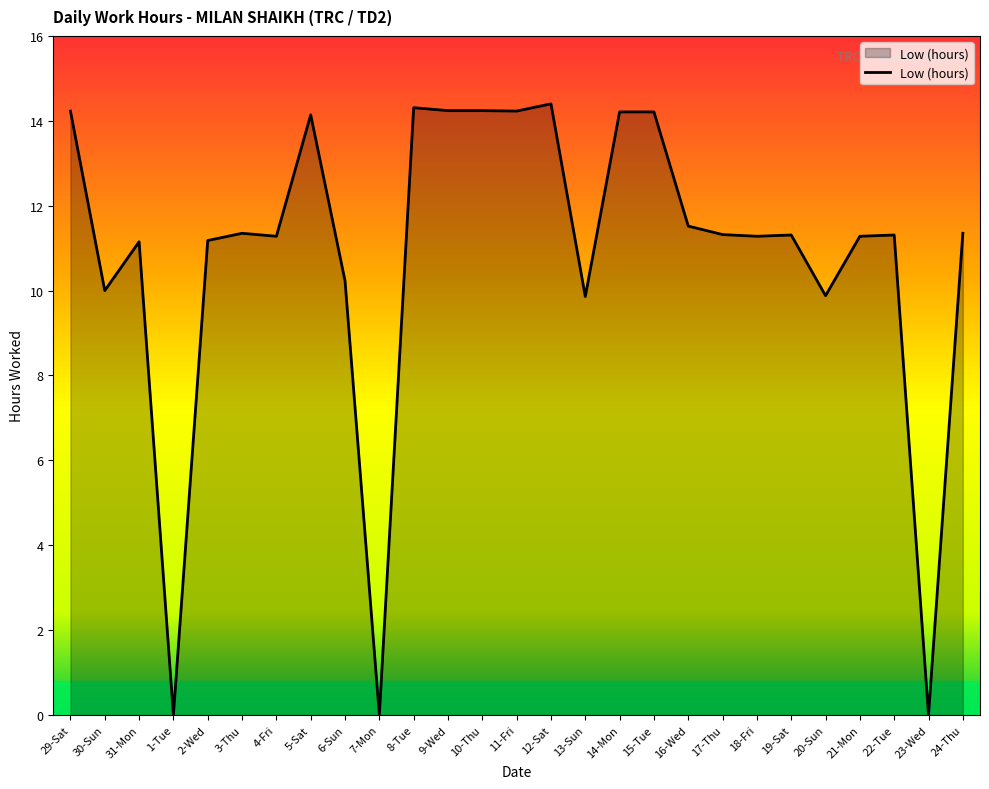

What is the difference between the values at 9-Wed and 30-Sun?

4.2